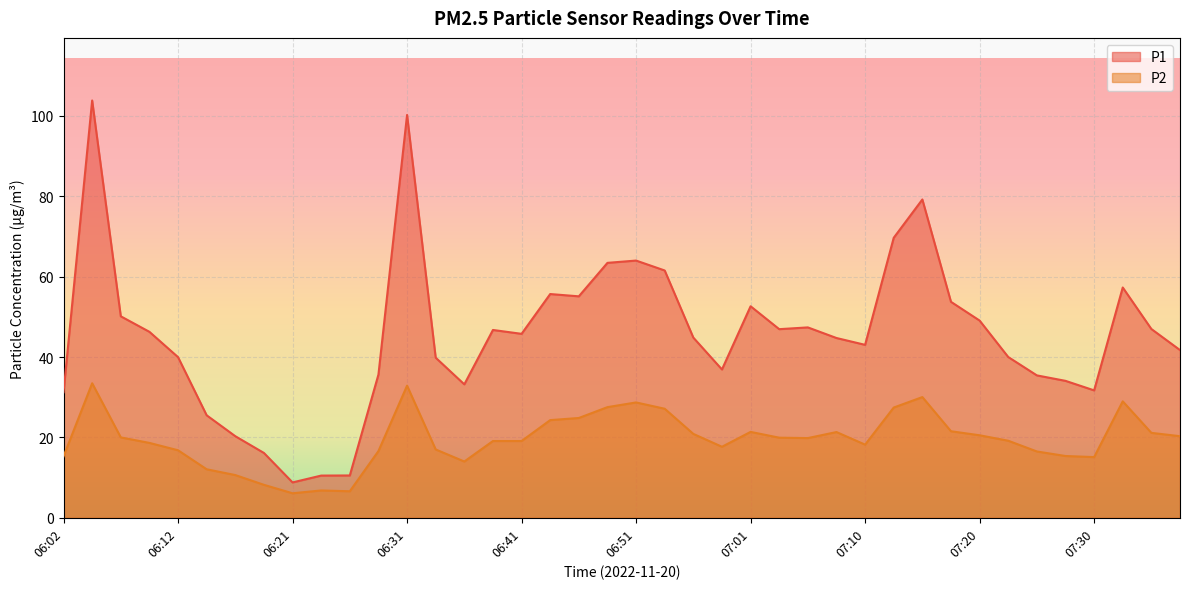

True or false: P2 and P1 cross at least once.

False